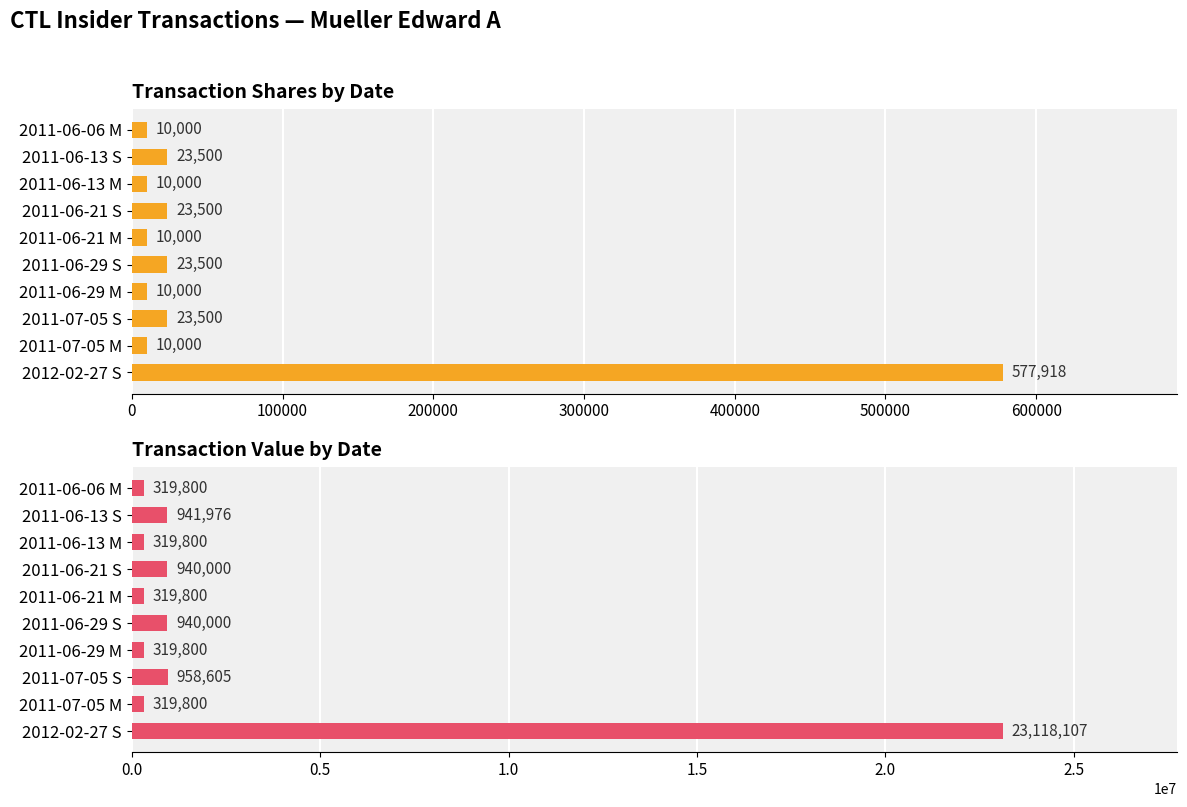

What is the greatest value displayed?

23118107